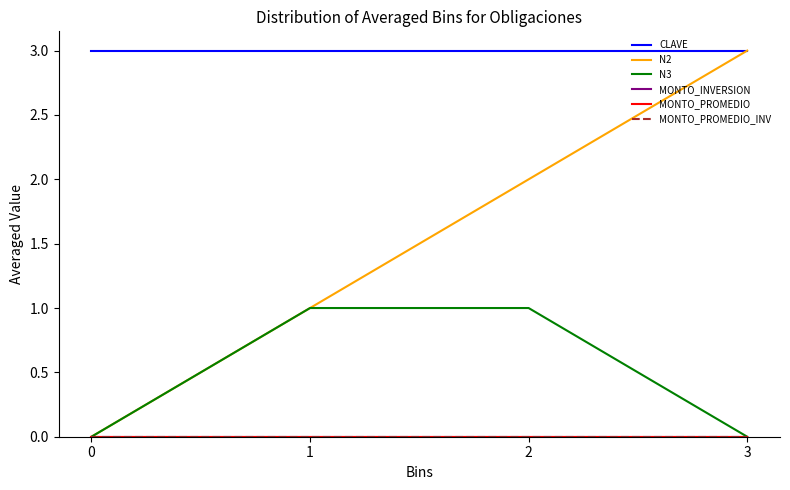

Does the chart display data point markers on the line(s)?

No